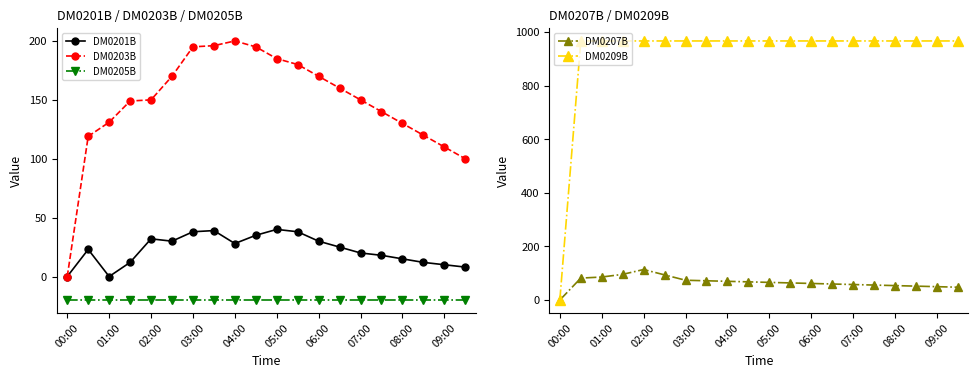

True or false: DM0203B and DM0205B intersect in this chart.

False